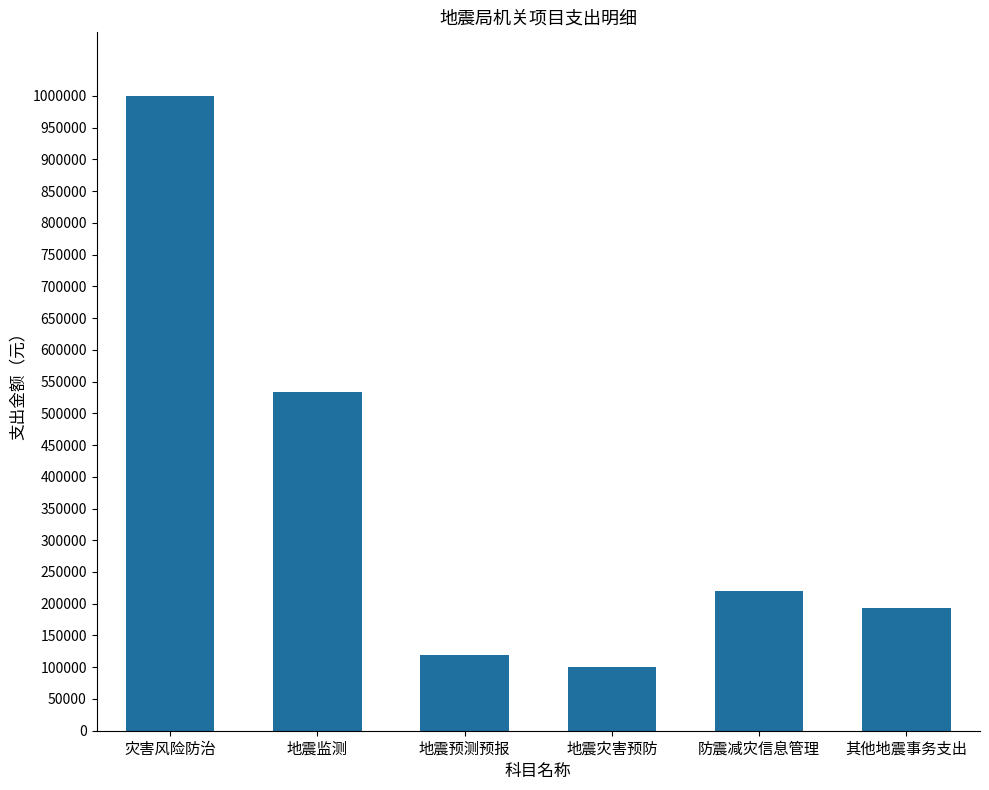

Reading left to right, extract all data points from this chart.

灾害风险防治=1000000	地震监测=533500	地震预测预报=120000	地震灾害预防=100000	防震减灾信息管理=220000	其他地震事务支出=193000